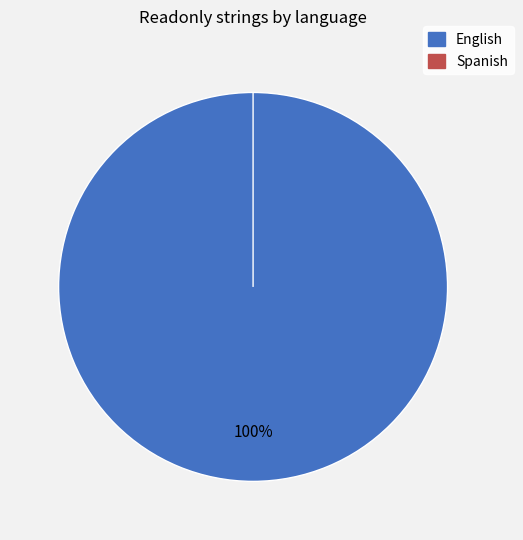

Rank the categories by value from lowest to highest.

Spanish, English